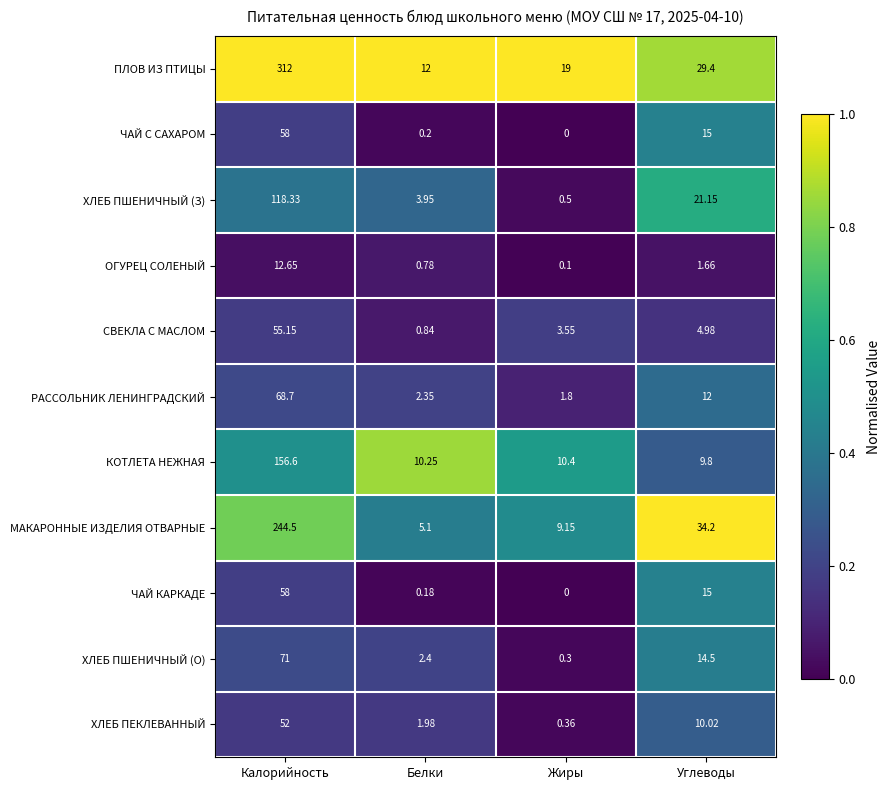

Which category has the lowest value across all series?

Жиры